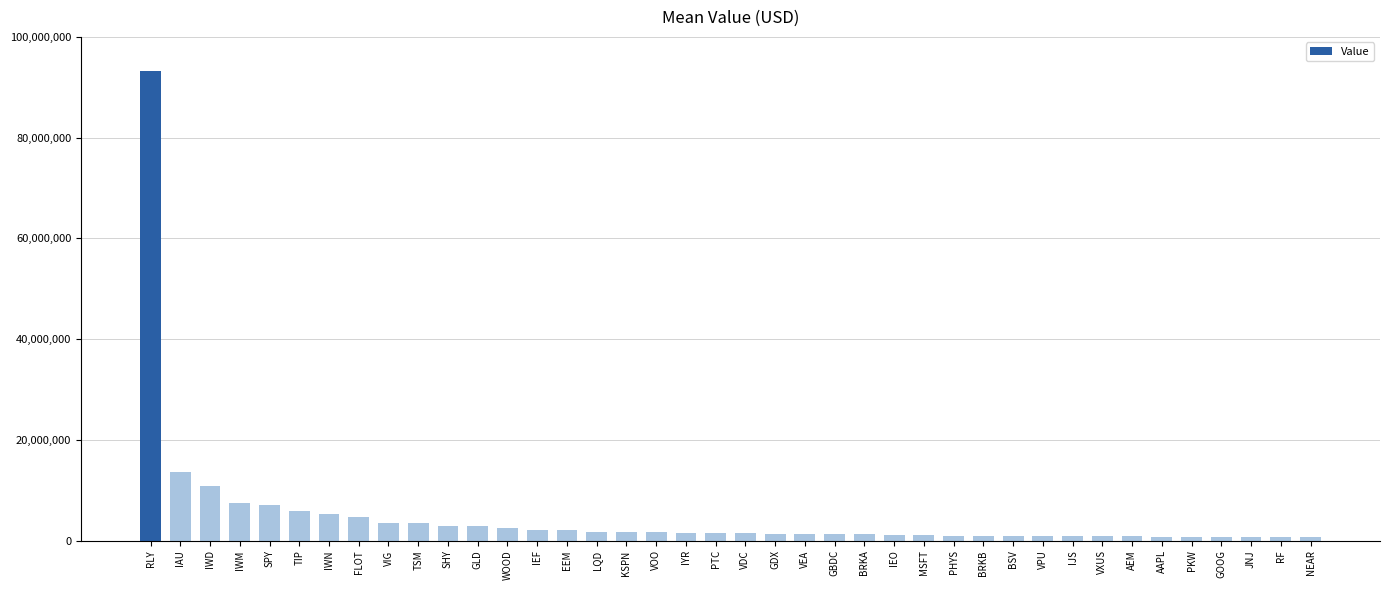

Which label corresponds to the largest value in the chart?

RLY